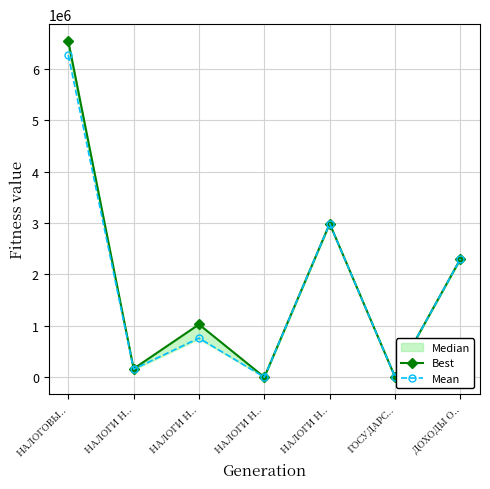

How many interior local peaks does the Best series have?

2